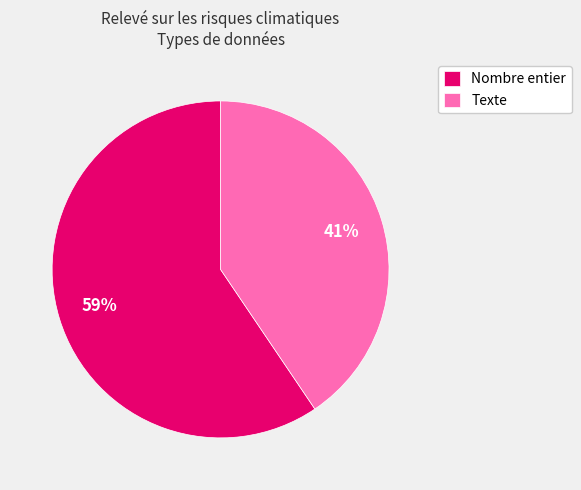

True or false: Nombre entier accounts for 59% of the total.

True